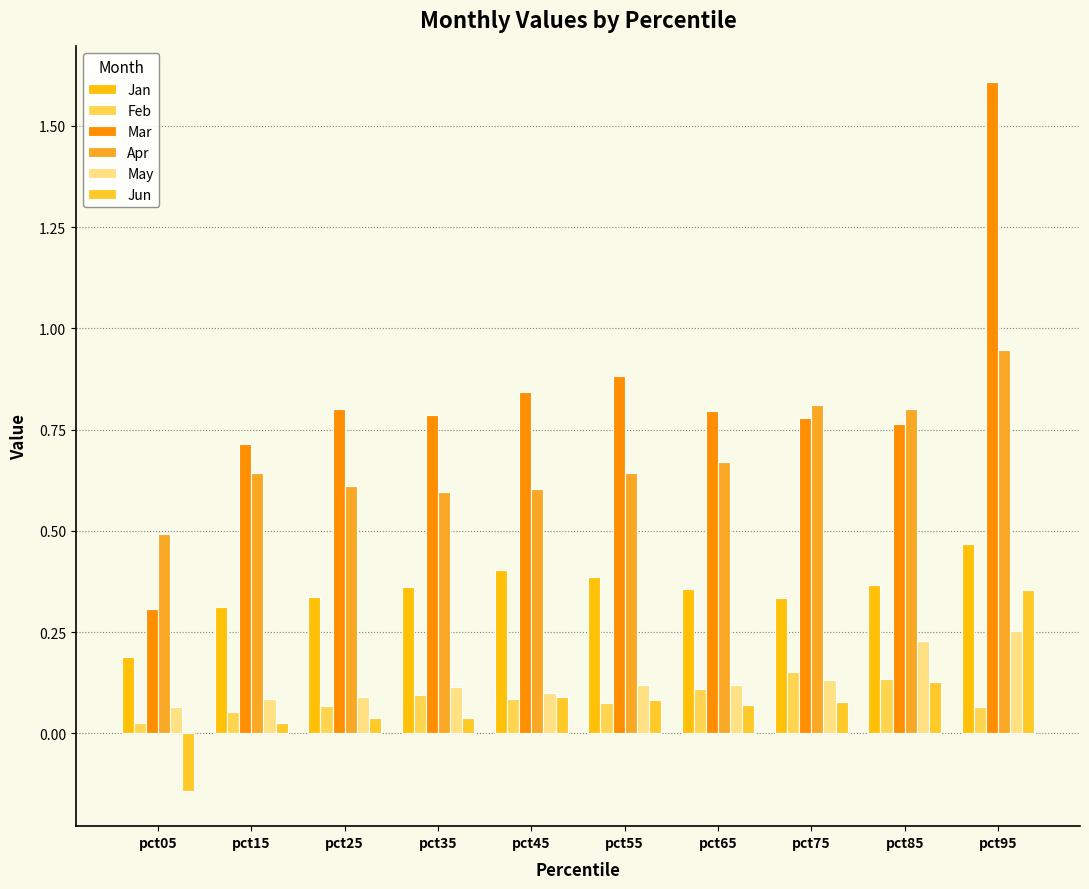

Which series has the largest range (max minus min)?

Mar